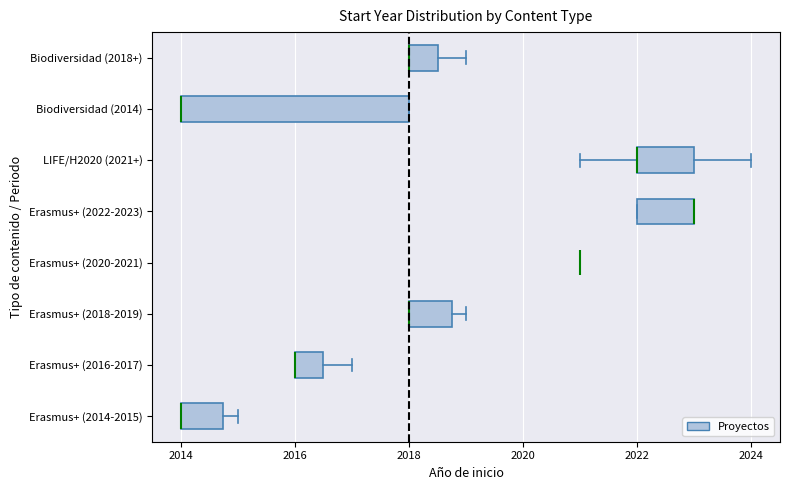

Where is the right edge of the box for LIFE/H2020 (2021+) on the x-axis? The values are not printed on the chart, so give them approximately, as read against the axis.

2023.0